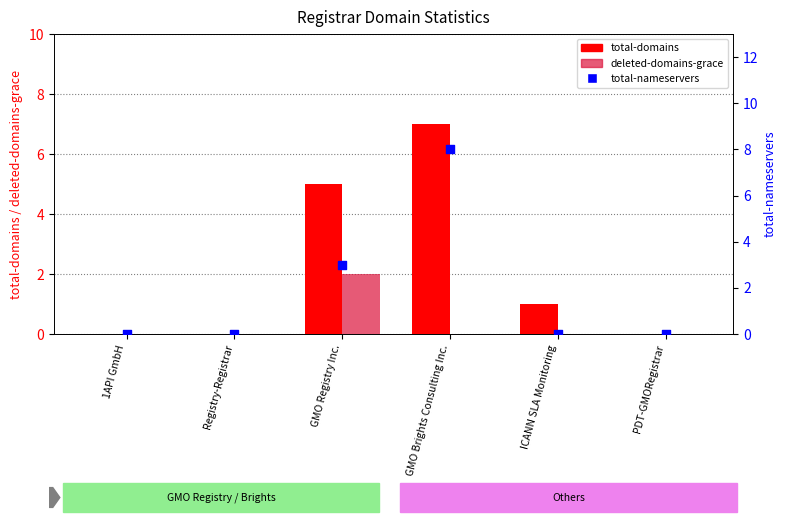

Which series reaches the minimum Y coordinate?

total-domains